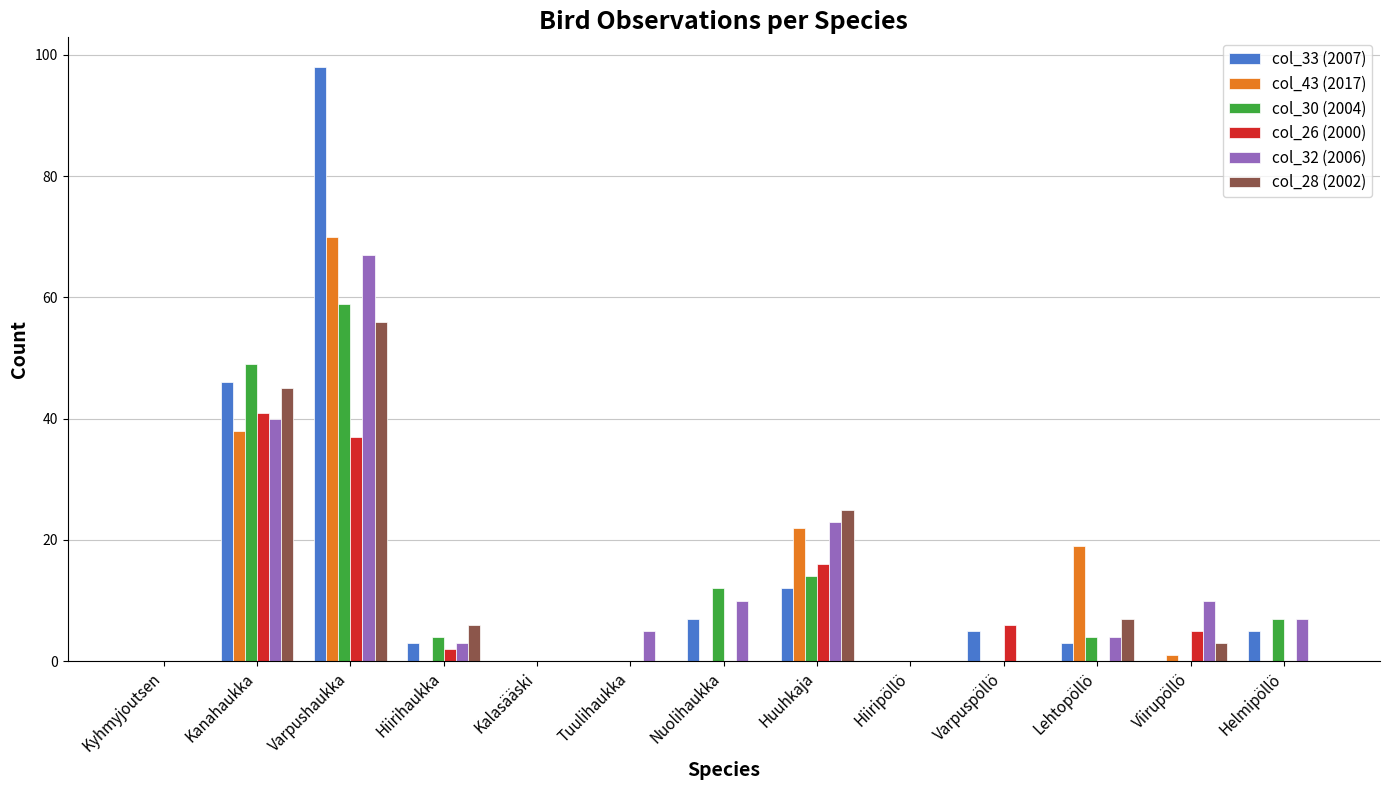

Are the bars horizontal?

No